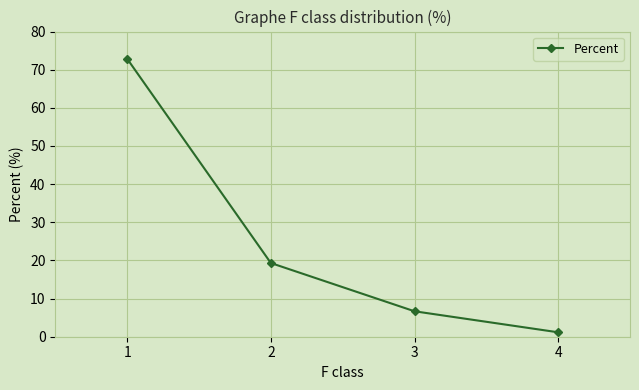

Which label corresponds to the smallest value in the chart?

4